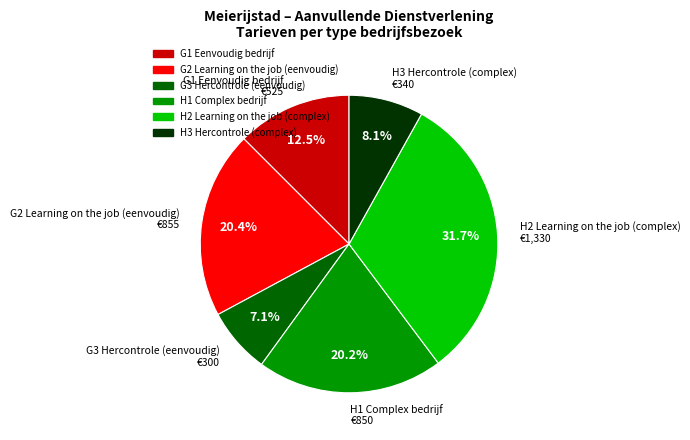

Which category has the smallest portion of the pie?

G3 Hercontrole (eenvoudig)